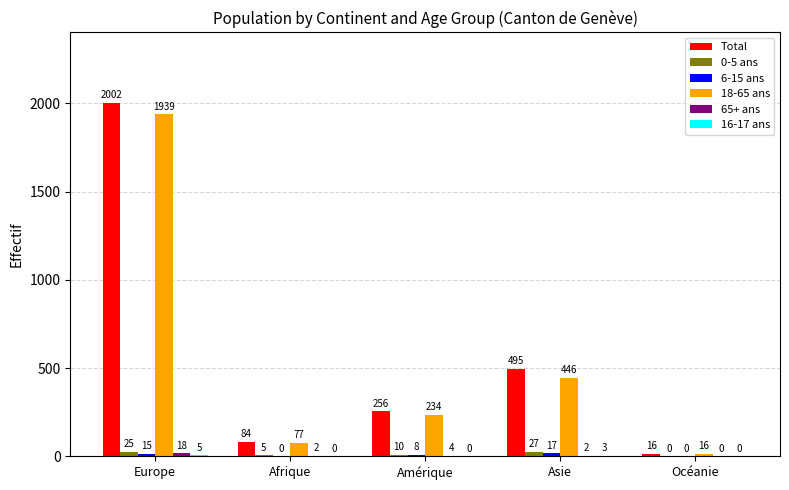

Is it true that 0-5 ans equals 5 at Afrique?

True